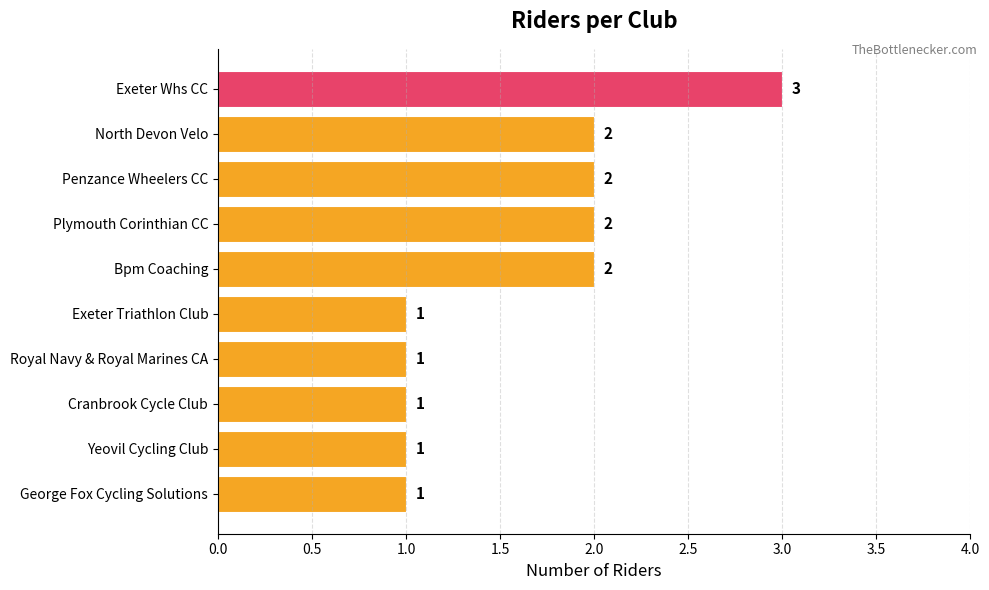

How many values are between 1 and 2?

9